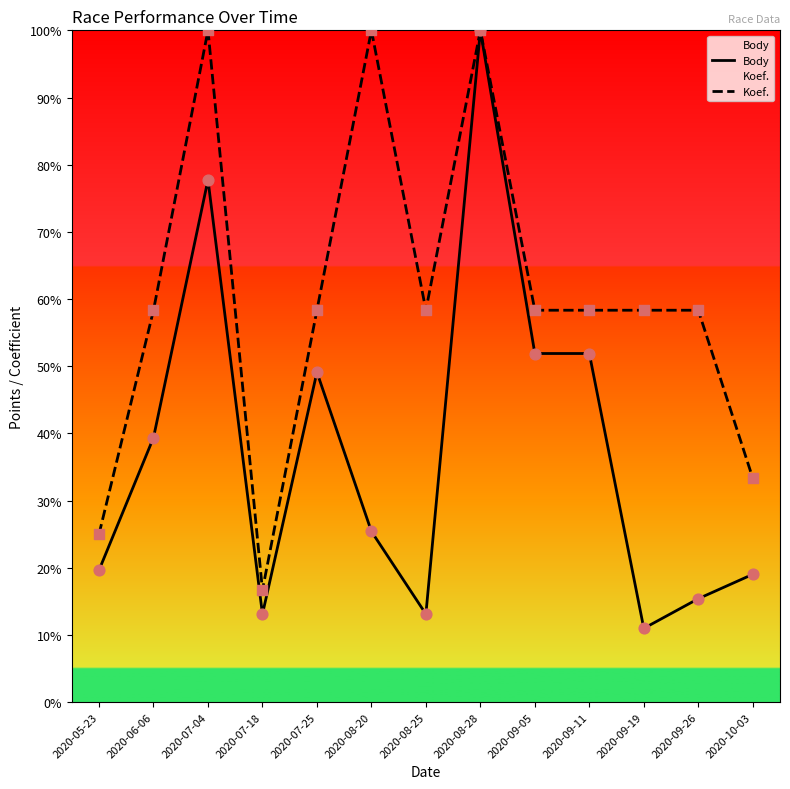

What is the total value across all series at 2020-07-25?

107.4